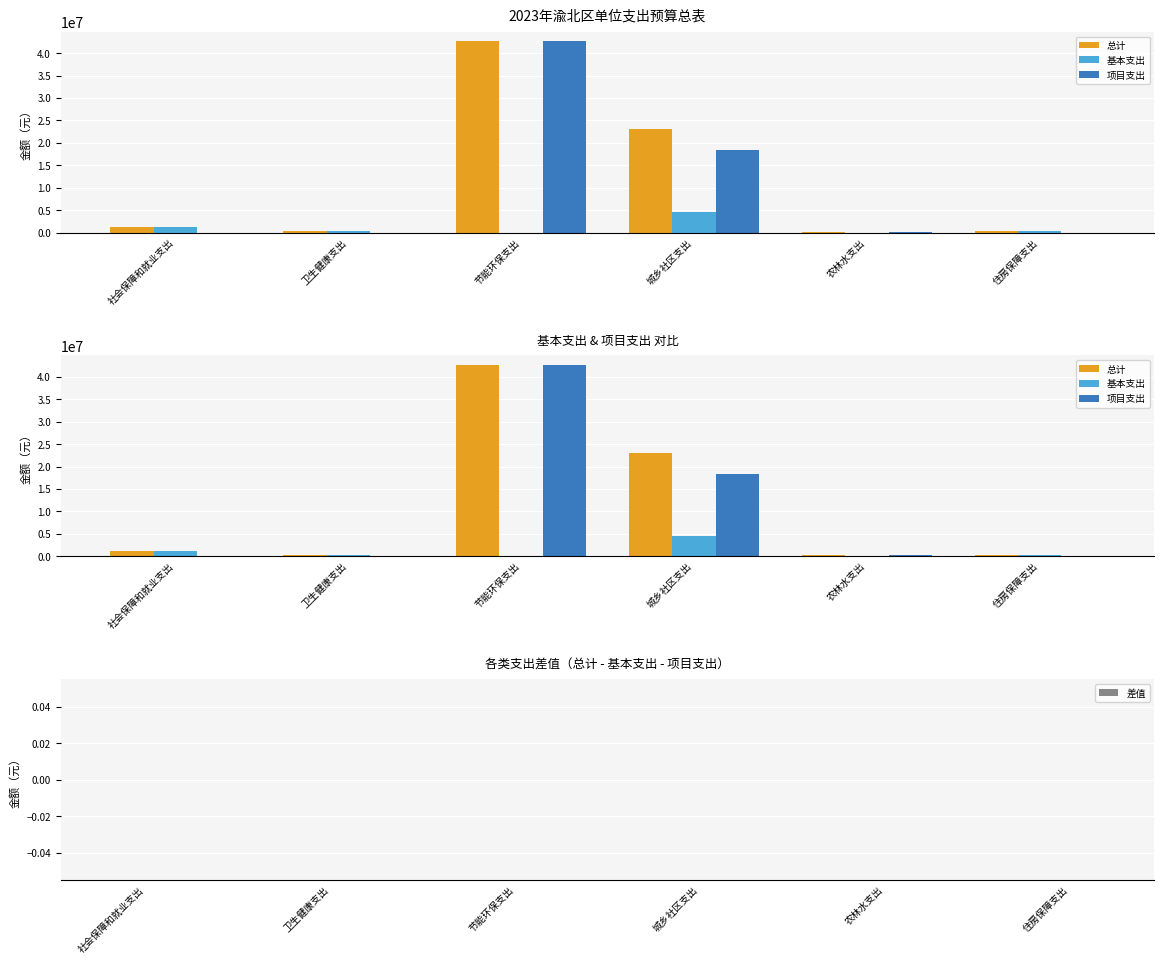

Between 节能环保支出 and 农林水支出, which series saw the biggest shift?

总计